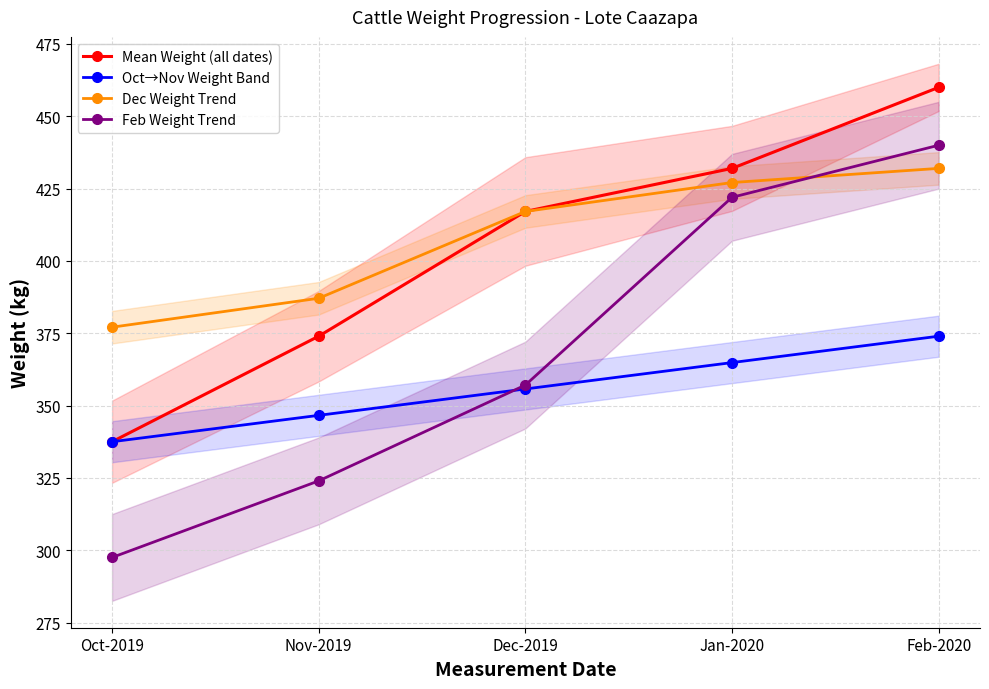

How many series are shown in this chart?

4